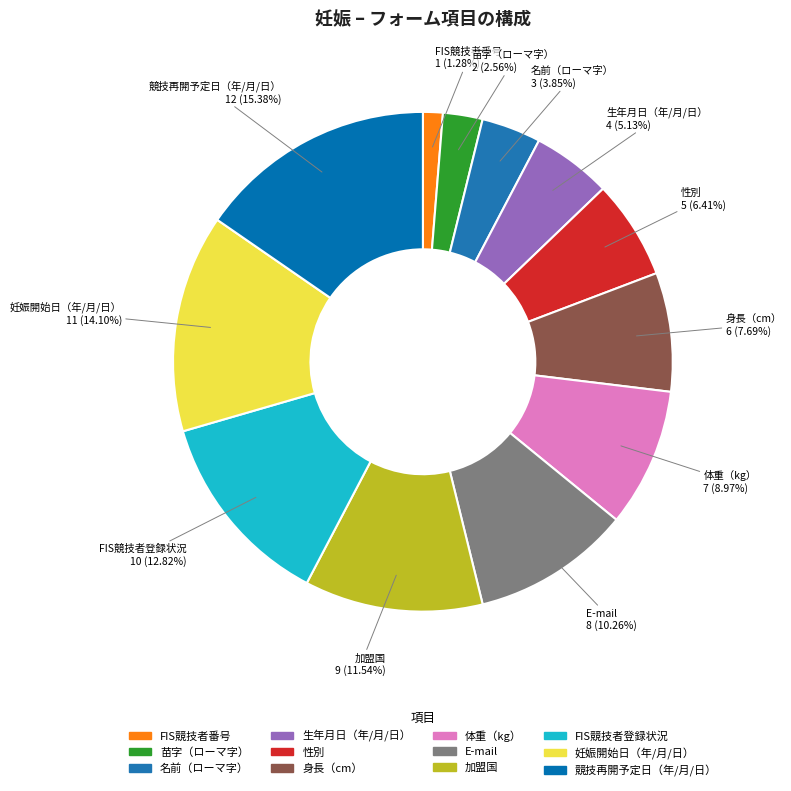

How many segments does this pie chart have?

12